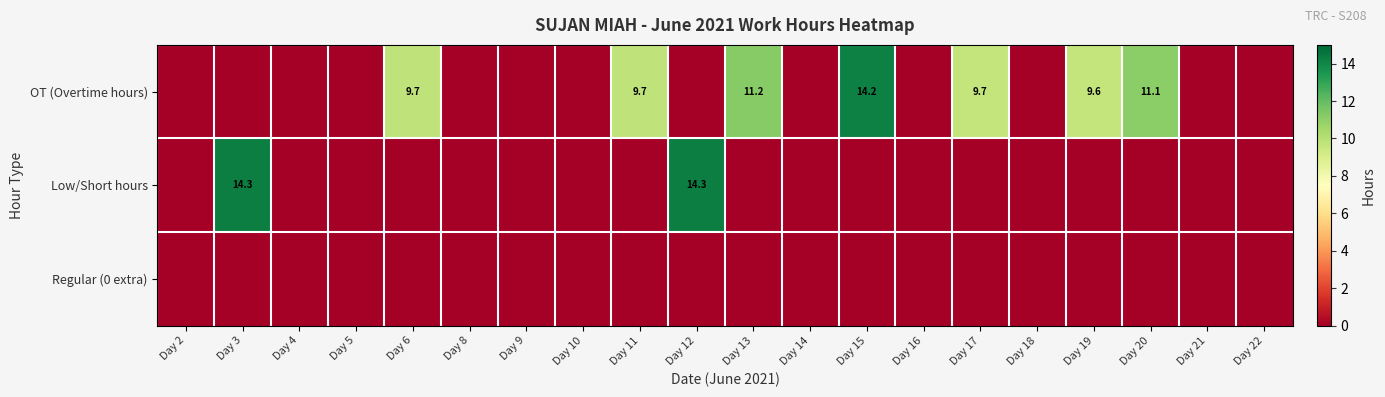

True or false: Low/Short hours has a value of 20.5 at Day 12.

False